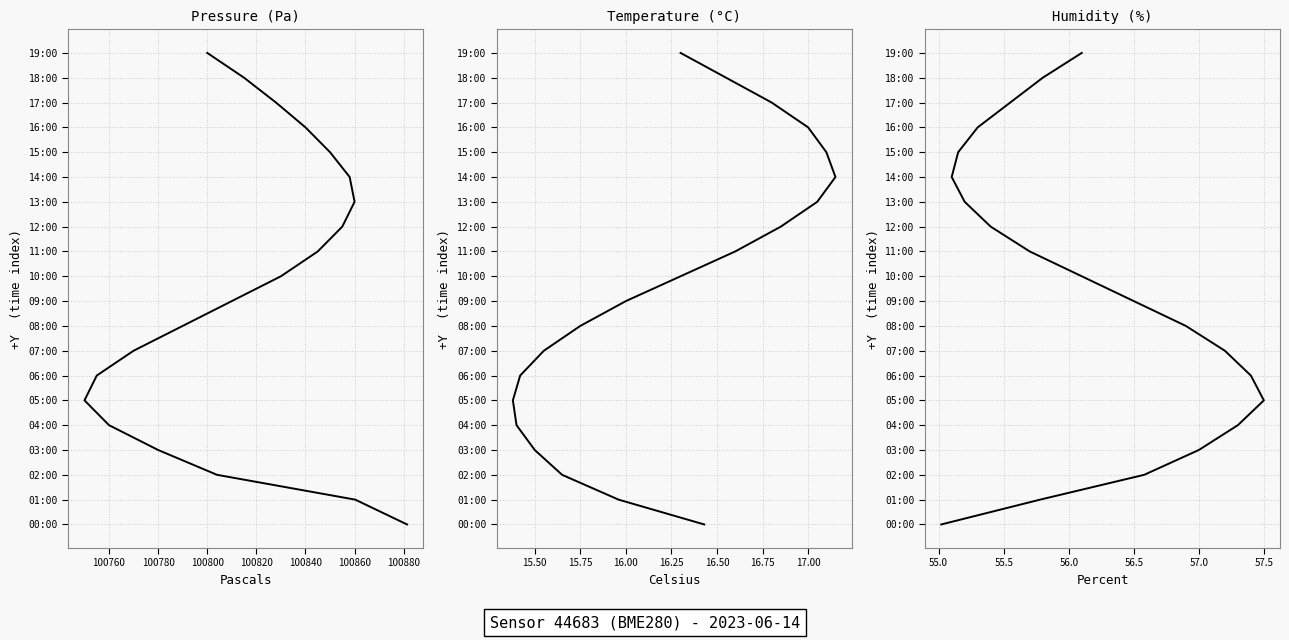

How many data points does each series have?

20